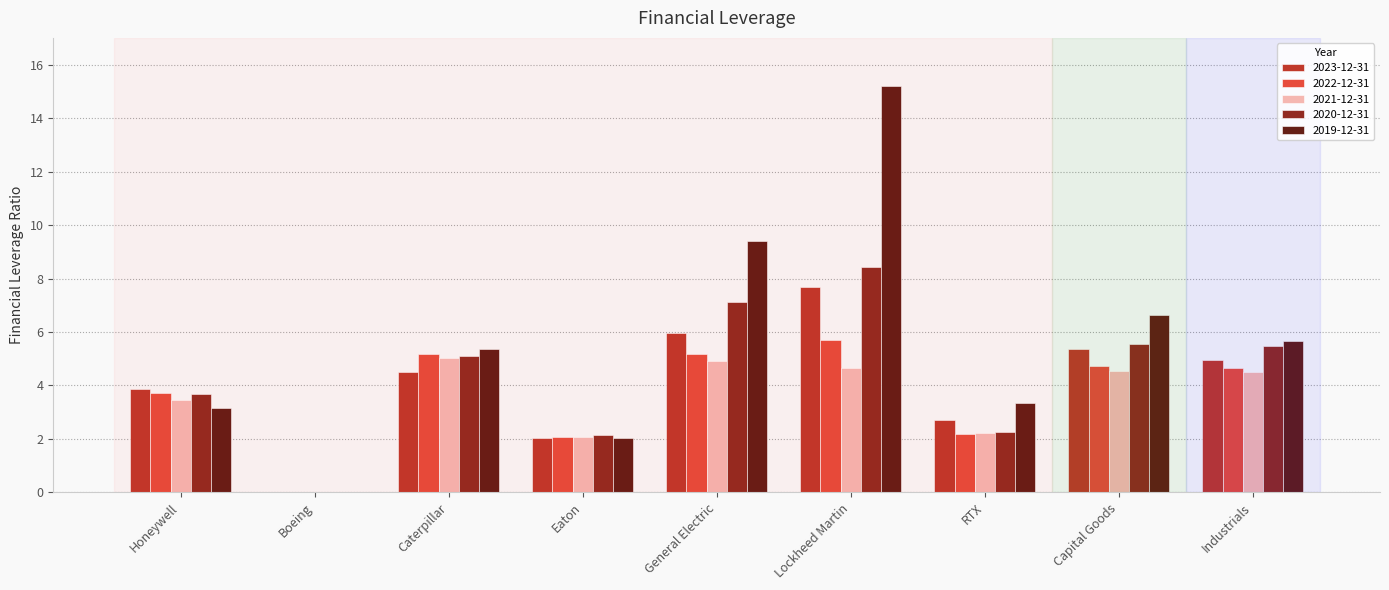

How many values in the 2022-12-31 series exceed 4?

5